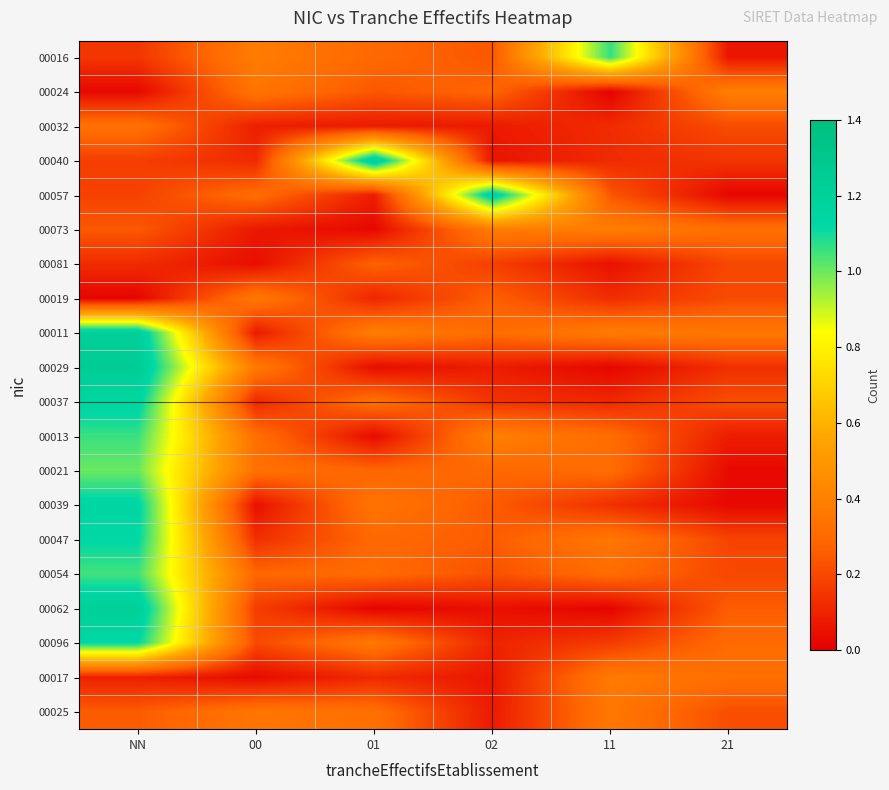

Reading left to right, extract all data points from this chart.

00016: NN=0.1	00=0.4	01=0.3	02=0.2	11=1.1	21=0.1
00024: NN=0.0	00=0.3	01=0.2	02=0.3	11=0.0	21=0.4
00032: NN=0.3	00=0.1	01=0.1	02=0.1	11=0.1	21=0.2
00040: NN=0.2	00=0.1	01=1.2	02=0.1	11=0.1	21=0.1
00057: NN=0.2	00=0.3	01=0.1	02=1.2	11=0.2	21=0.0
00073: NN=0.2	00=0.1	01=0.0	02=0.4	11=0.4	21=0.3
00081: NN=0.1	00=0.0	01=0.3	02=0.2	11=0.0	21=0.2
00019: NN=0.0	00=0.4	01=0.1	02=0.3	11=0.1	21=0.2
00011: NN=1.2	00=0.1	01=0.4	02=0.3	11=0.4	21=0.4
00029: NN=1.2	00=0.4	01=0.0	02=0.1	11=0.0	21=0.1
00037: NN=1.2	00=0.1	01=0.3	02=0.1	11=0.1	21=0.2
00013: NN=1.1	00=0.3	01=0.0	02=0.4	11=0.3	21=0.1
00021: NN=1.0	00=0.3	01=0.3	02=0.3	11=0.3	21=0.0
00039: NN=1.1	00=0.0	01=0.3	02=0.2	11=0.1	21=0.0
00047: NN=1.1	00=0.1	01=0.3	02=0.3	11=0.4	21=0.2
00054: NN=1.0	00=0.3	01=0.3	02=0.2	11=0.3	21=0.2
00062: NN=1.2	00=0.2	01=0.0	02=0.0	11=0.0	21=0.3
00096: NN=1.1	00=0.2	01=0.4	02=0.1	11=0.2	21=0.3
00017: NN=0.1	00=0.0	01=0.1	02=0.1	11=0.4	21=0.3
00025: NN=0.3	00=0.3	01=0.3	02=0.1	11=0.4	21=0.2